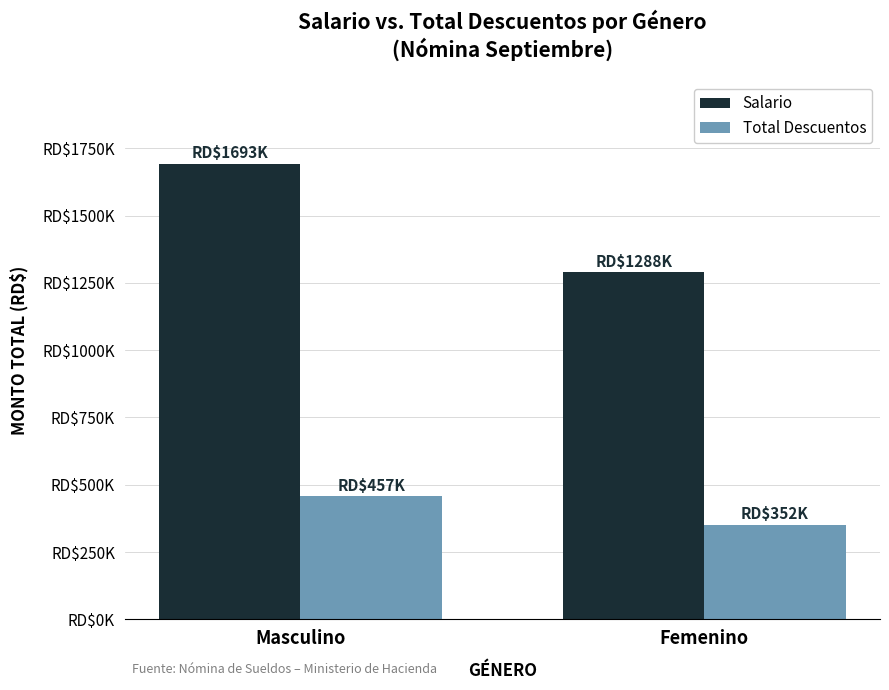

Count the Salario values in the range 1288500 to 1693000.

2